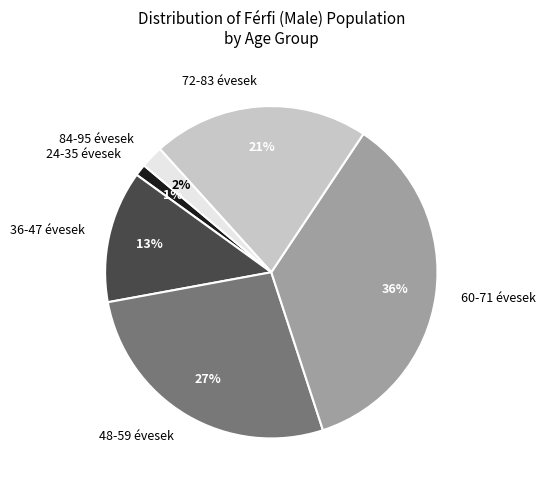

What percentage is the 48-59 évesek slice, to the nearest percent?

27%